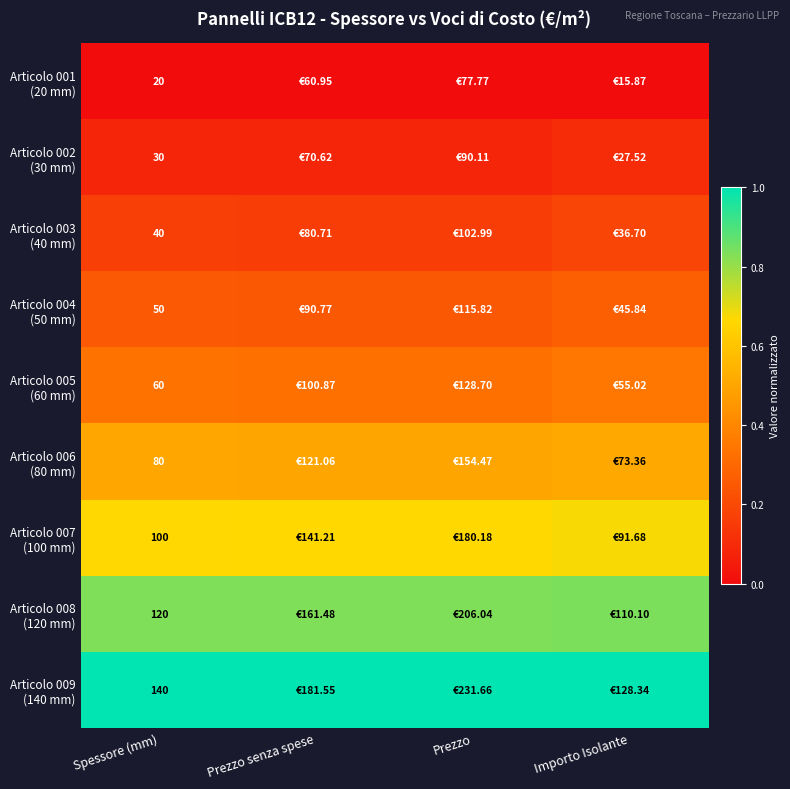

The Articolo 003 (40 mm) series shows 0.2 at Importo Isolante. True or false?

True